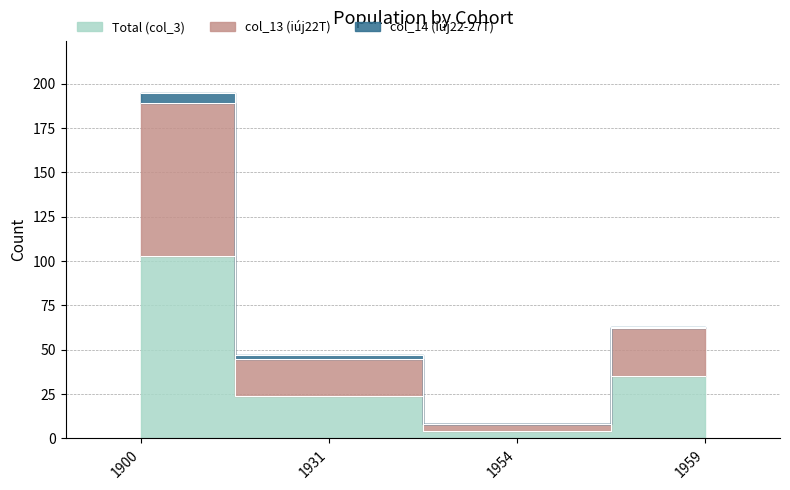

At which label does Total (col_3) reach its minimum?

1954